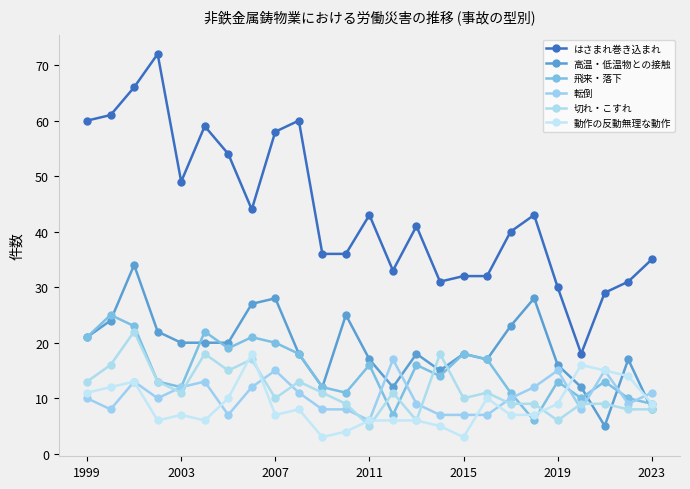

How many lines are shown in the chart?

6